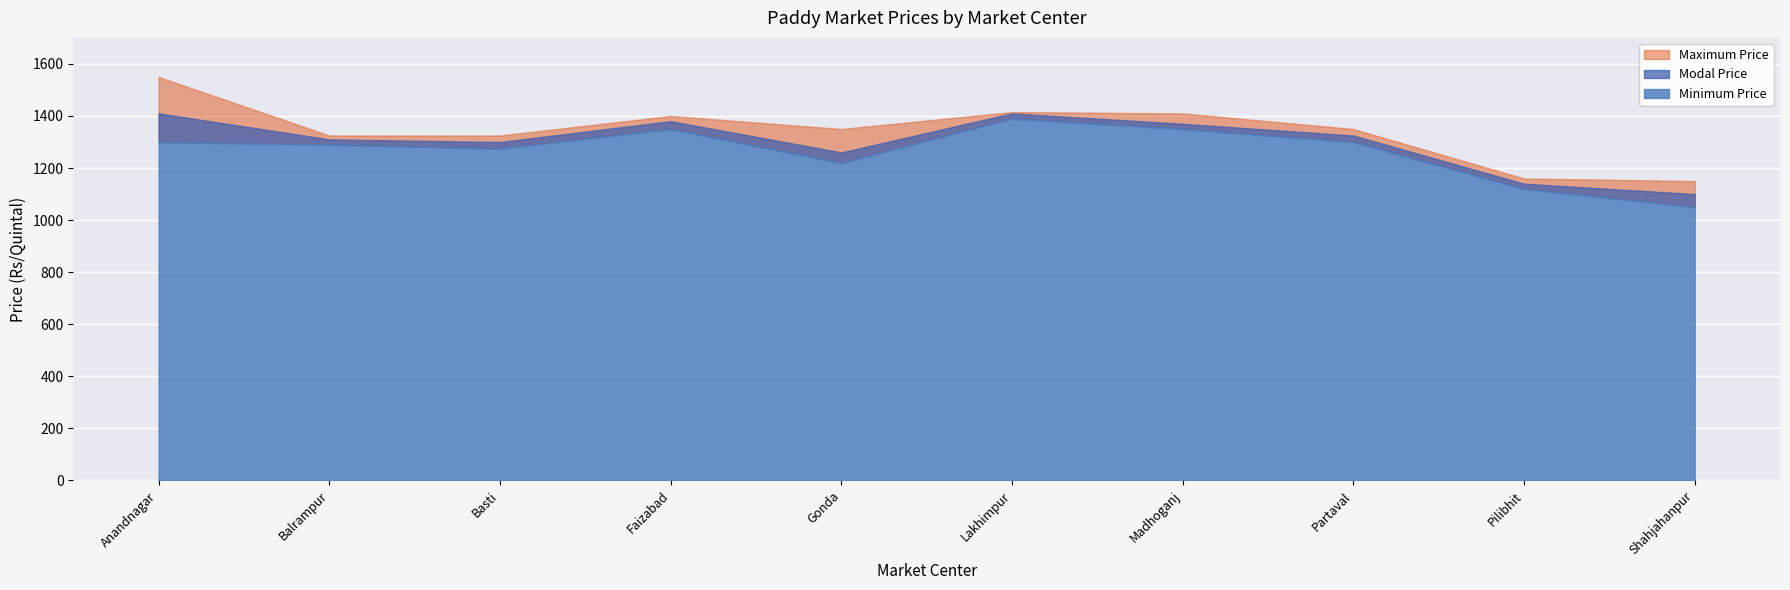

List the labels in order of Modal Price value, smallest first.

Shahjahanpur, Pilibhit, Gonda, Basti, Balrampur, Partaval, Madhoganj, Faizabad, Anandnagar, Lakhimpur